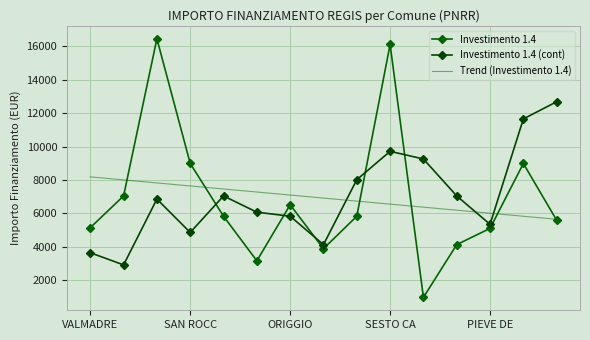

At which category is the sum across all series the highest?

SESTO CA